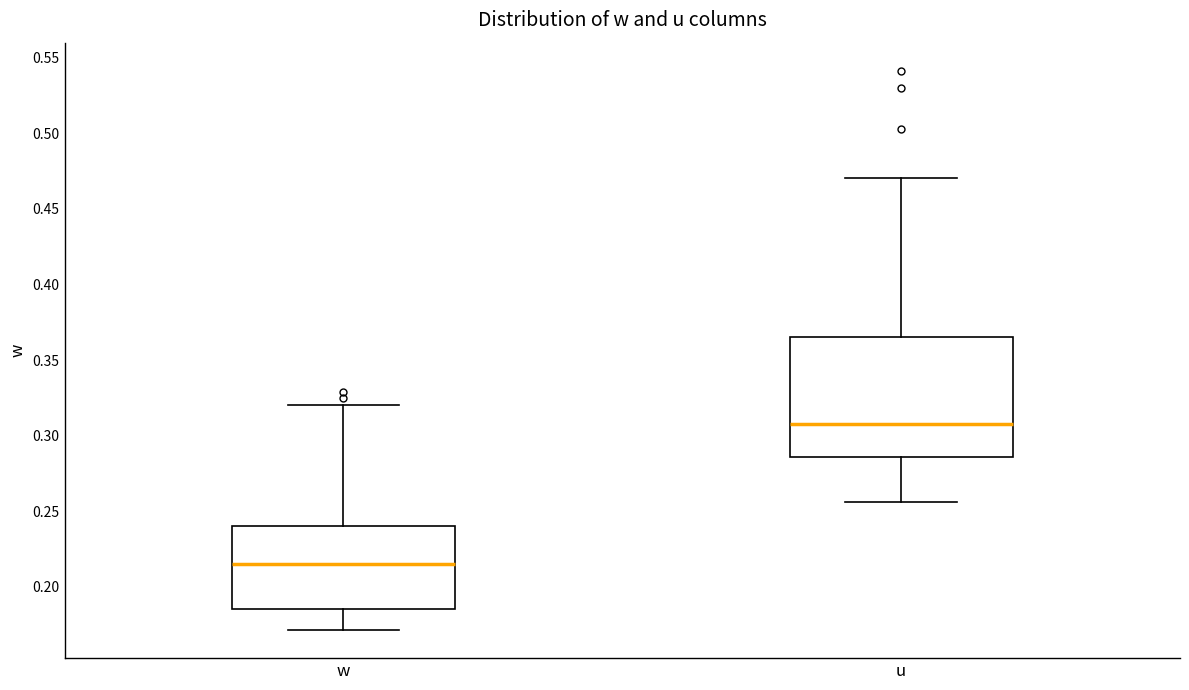

Reading left to right, transcribe this box plot: for each box, give where its median line is, the range the box spans, and where its two whiskers end, as read against the y-axis. The values are not printed on the chart, so give them approximately, as read against the axis.

w: median 0.215, box 0.185 to 0.240, whiskers 0.170 to 0.320
u: median 0.305, box 0.285 to 0.365, whiskers 0.255 to 0.470